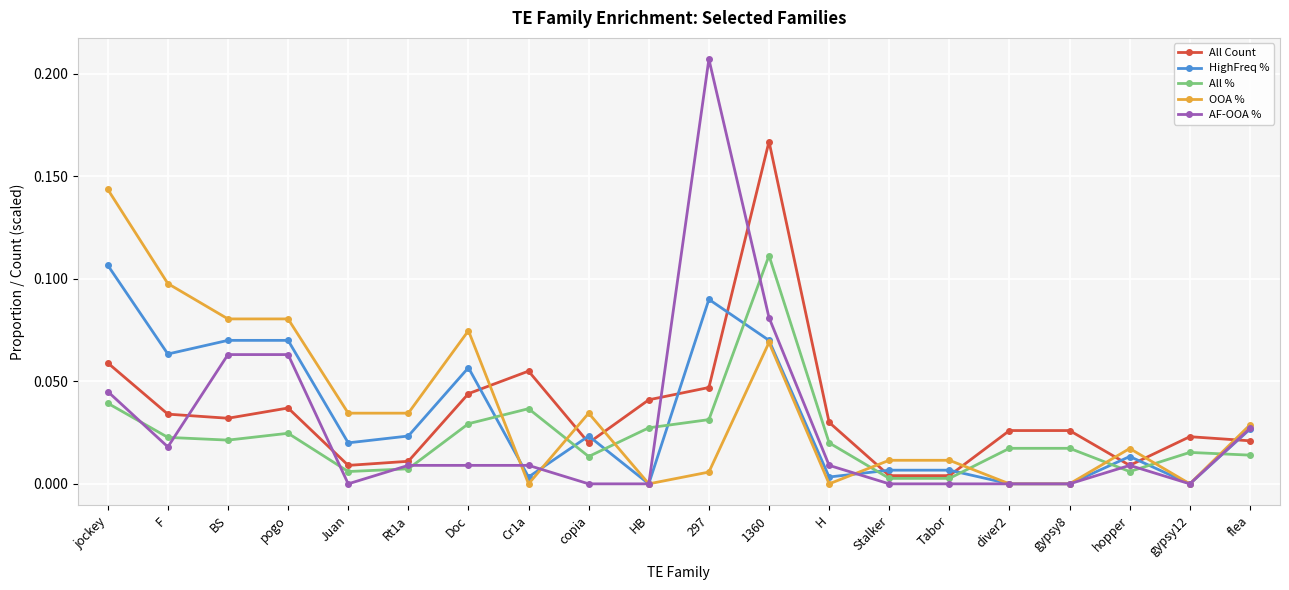

At which category is the sum across all series the highest?

1360